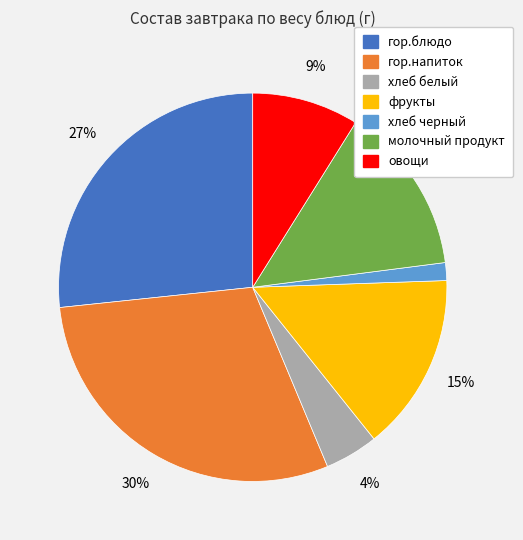

To the nearest percent, what is the difference between the гор.блюдо and молочный продукт slice percentages?

13%